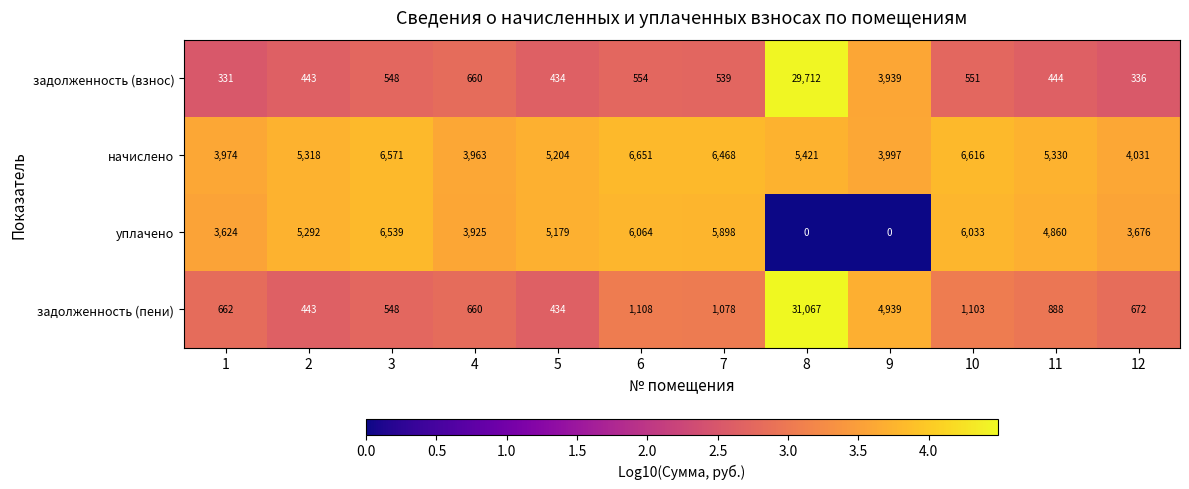

Rank the series at 8 from lowest to highest value.

уплачено, начислено, задолженность (взнос), задолженность (пени)